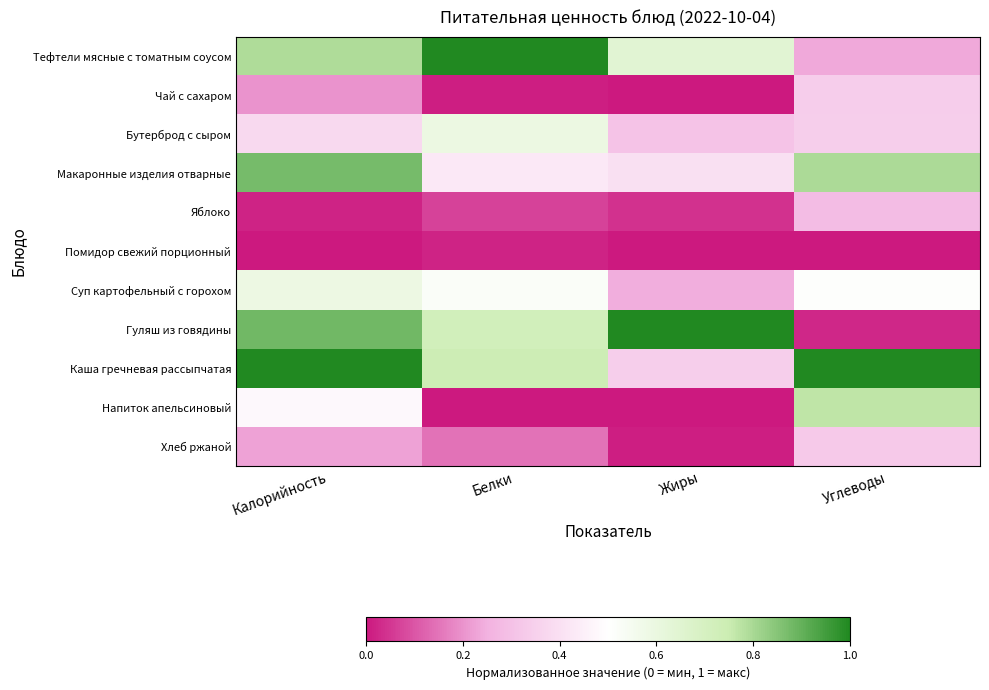

Reading right to left, transcribe all the data shown in this chart.

Тефтели мясные с томатным соусом: Углеводы=0.2	Жиры=0.6	Белки=1.0	Калорийность=0.8
Чай с сахаром: Углеводы=0.3	Жиры=0.0	Белки=0.0	Калорийность=0.2
Бутерброд с сыром: Углеводы=0.3	Жиры=0.3	Белки=0.6	Калорийность=0.4
Макаронные изделия отварные: Углеводы=0.8	Жиры=0.4	Белки=0.4	Калорийность=0.9
Яблоко: Углеводы=0.3	Жиры=0.0	Белки=0.1	Калорийность=0.0
Помидор свежий порционный: Углеводы=0.0	Жиры=0.0	Белки=0.0	Калорийность=0.0
Суп картофельный с горохом: Углеводы=0.5	Жиры=0.2	Белки=0.5	Калорийность=0.6
Гуляш из говядины: Углеводы=0.0	Жиры=1.0	Белки=0.7	Калорийность=0.9
Каша гречневая рассыпчатая: Углеводы=1.0	Жиры=0.3	Белки=0.7	Калорийность=1.0
Напиток апельсиновый: Углеводы=0.8	Жиры=0.0	Белки=0.0	Калорийность=0.5
Хлеб ржаной: Углеводы=0.3	Жиры=0.0	Белки=0.1	Калорийность=0.2